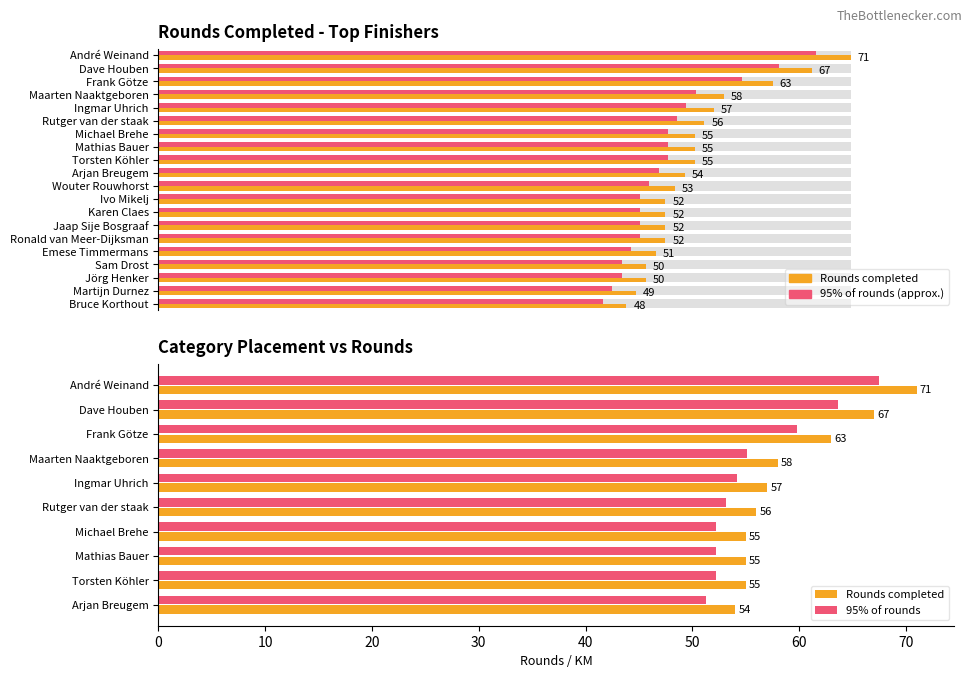

Which series has the largest total across all categories?

Rounds completed